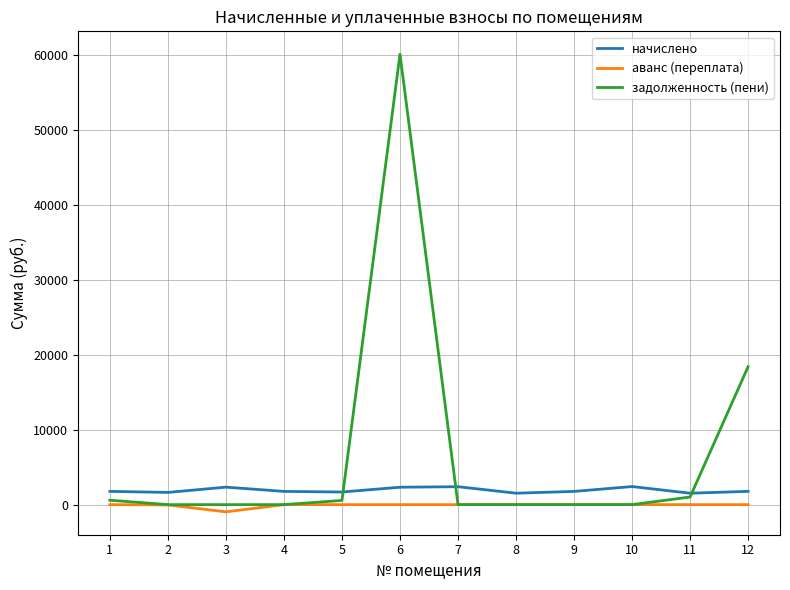

Is the value of задолженность (пени) at 5 greater than the value of аванс (переплата) at 8?

Yes